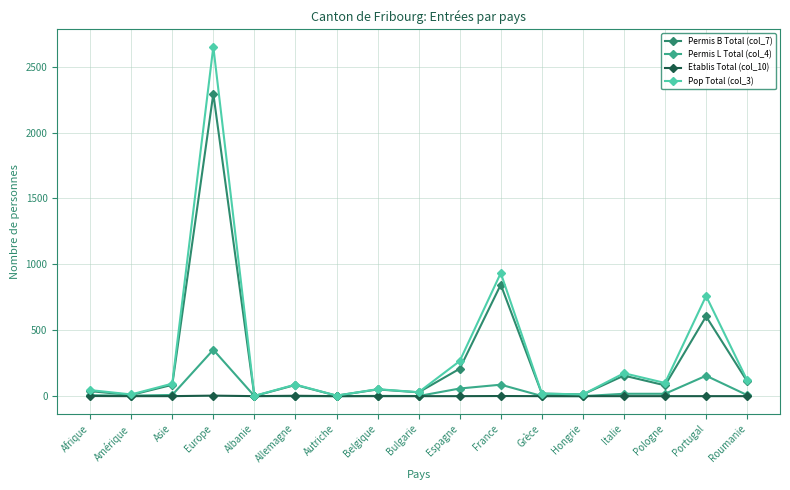

The Etablis Total (col_10) series shows 1 at France. True or false?

True